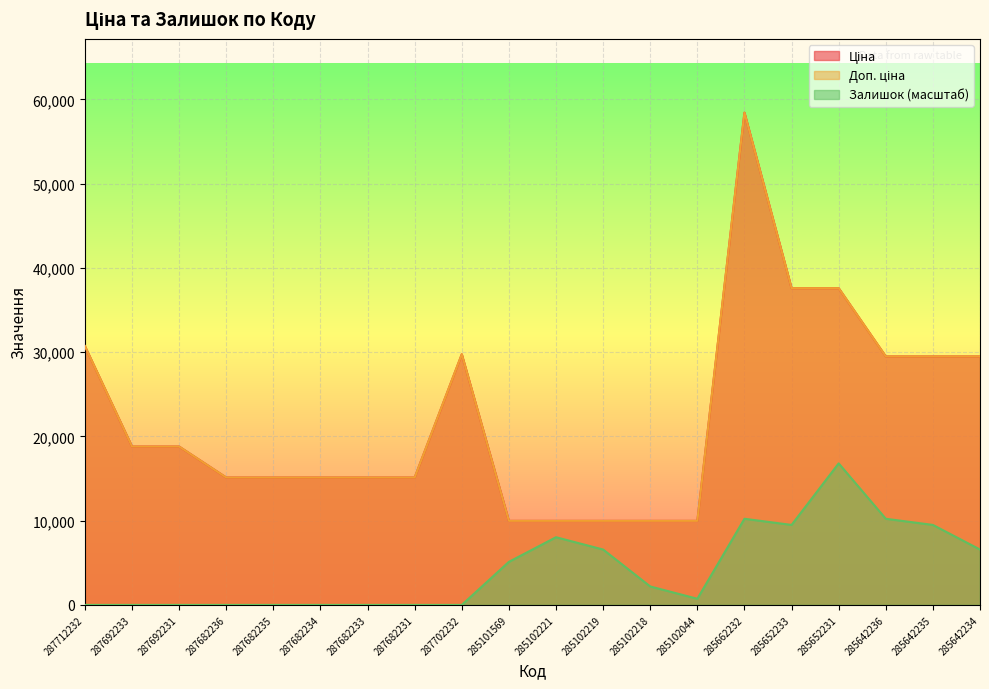

True or false: Залишок and Доп. ціна intersect in this chart.

False